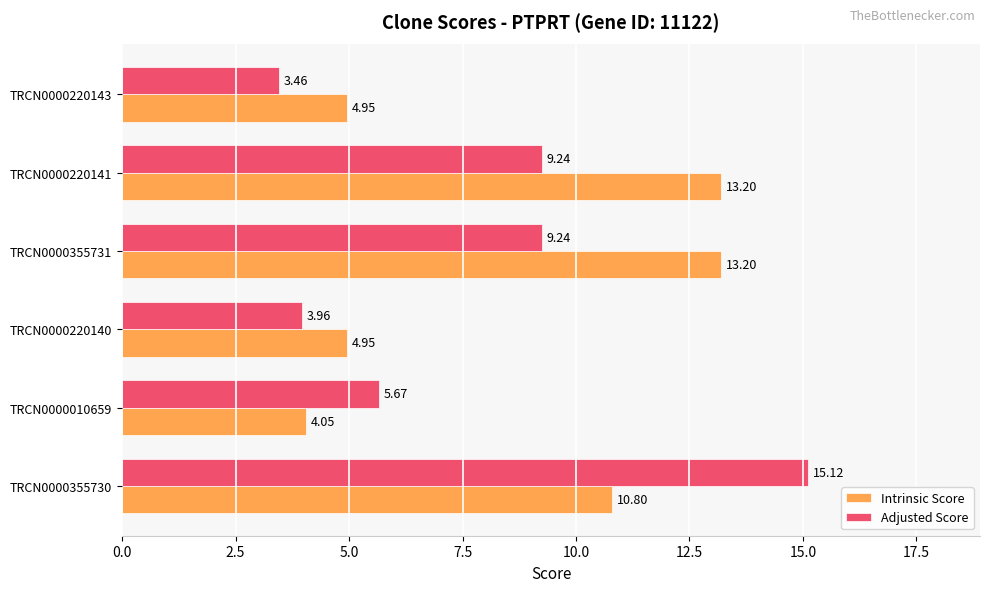

What is the sum of all Adjusted Score values?

46.7